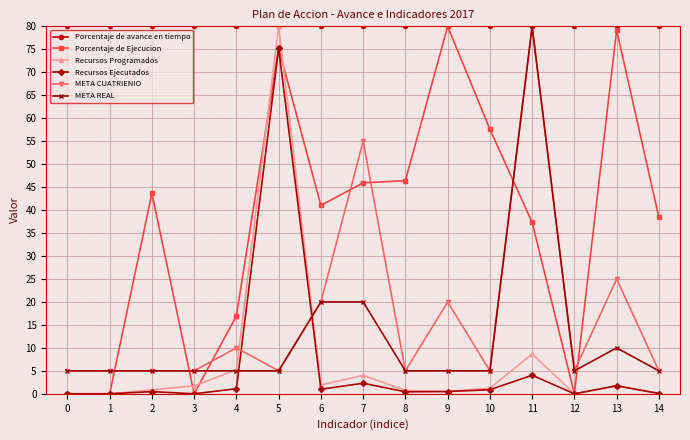

At which category is the sum across all series the highest?

5